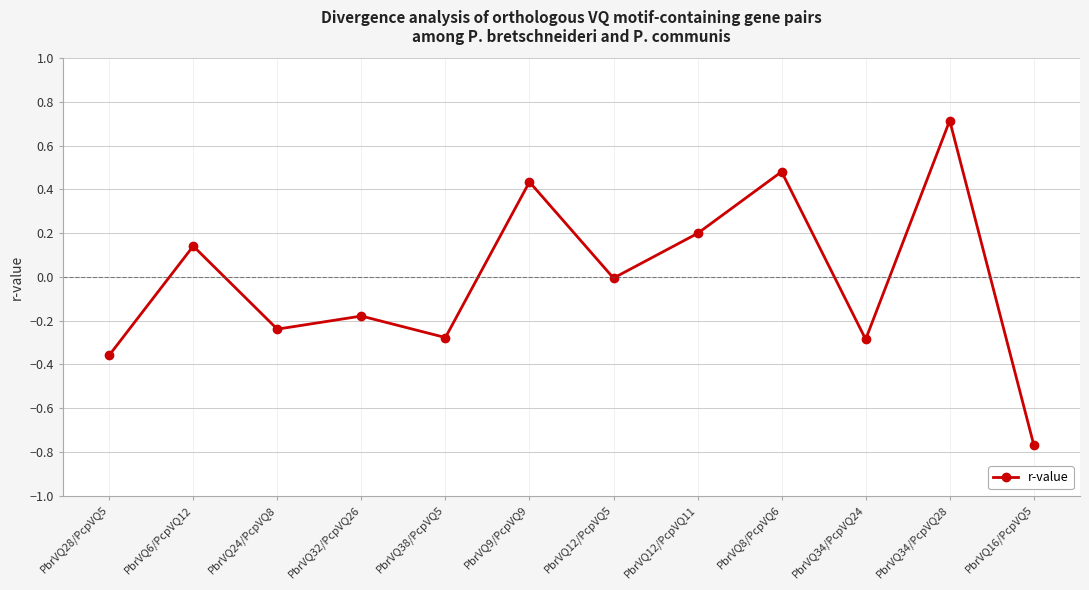

What is the difference between the maximum and minimum values?

1.5